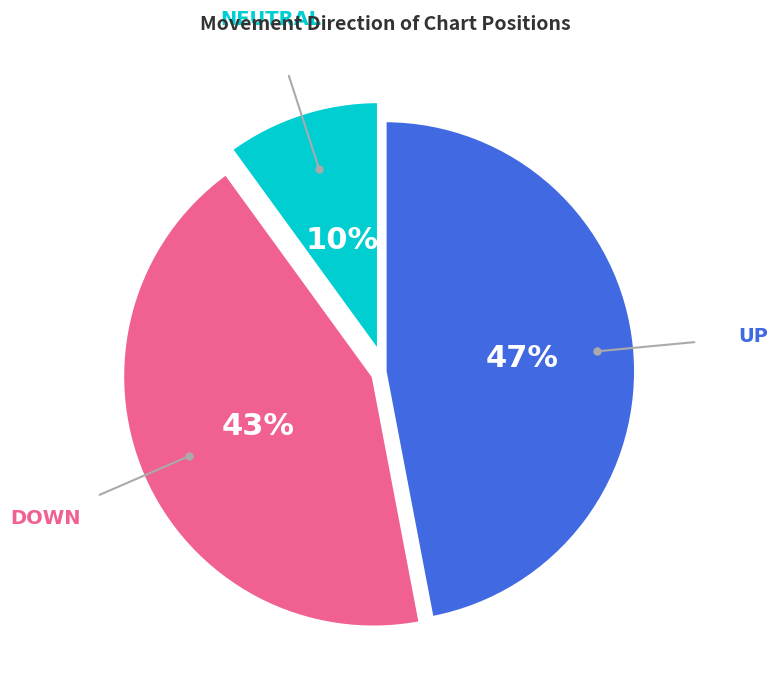

Which category has the smallest portion of the pie?

NEUTRAL